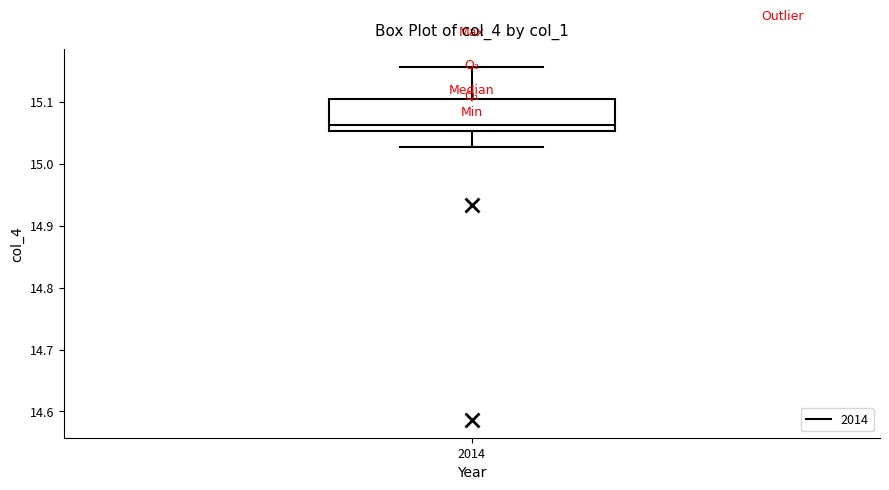

Read this box plot against the y-axis: the position of the median line, the range covered by the box, and the ends of both whiskers. The values are not printed on the chart, so give them approximately, as read against the axis.

median 15.06, box 15.05 to 15.10, whiskers 15.03 to 15.16